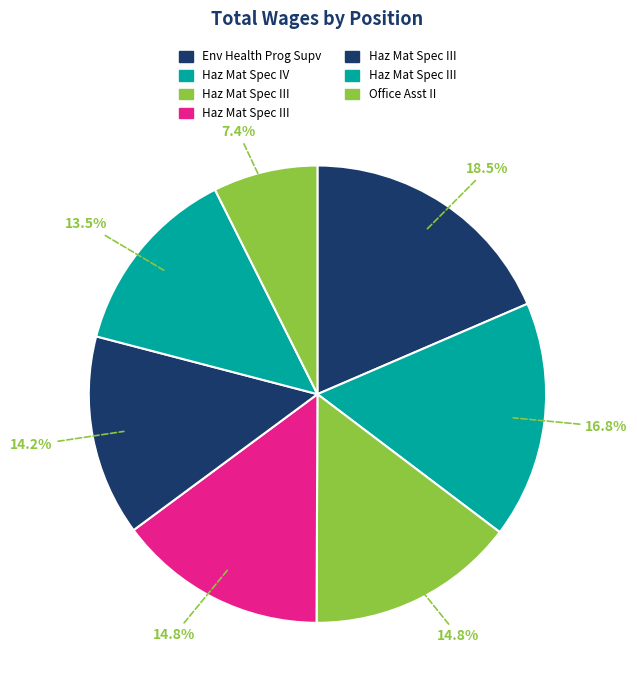

How many slices are in this pie chart?

7